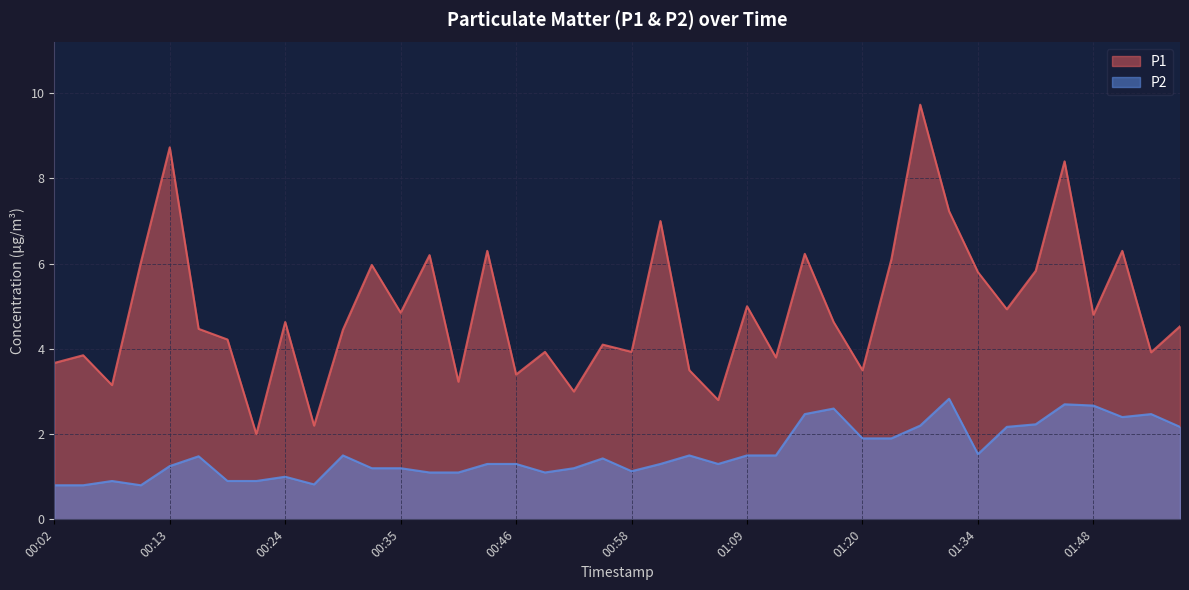

True or false: P1 and P2 cross at least once.

False